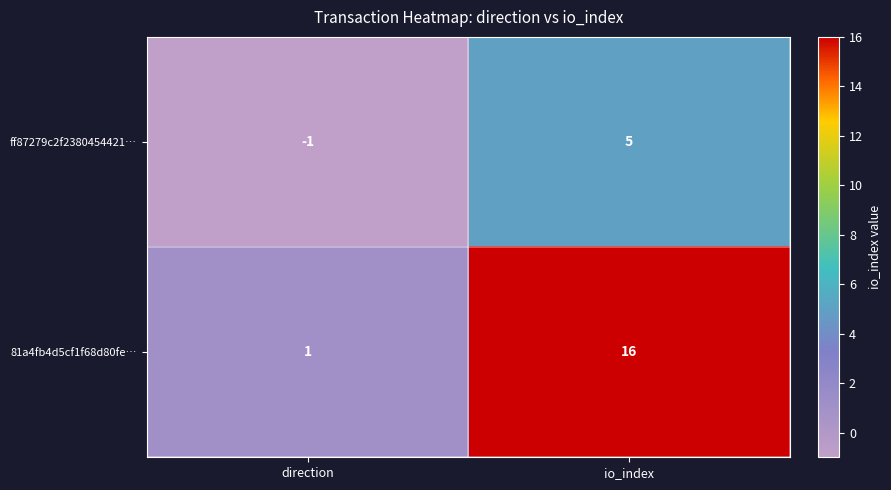

What is the difference between the 81a4fb4d5cf1f68d80fe… values at io_index and direction?

15